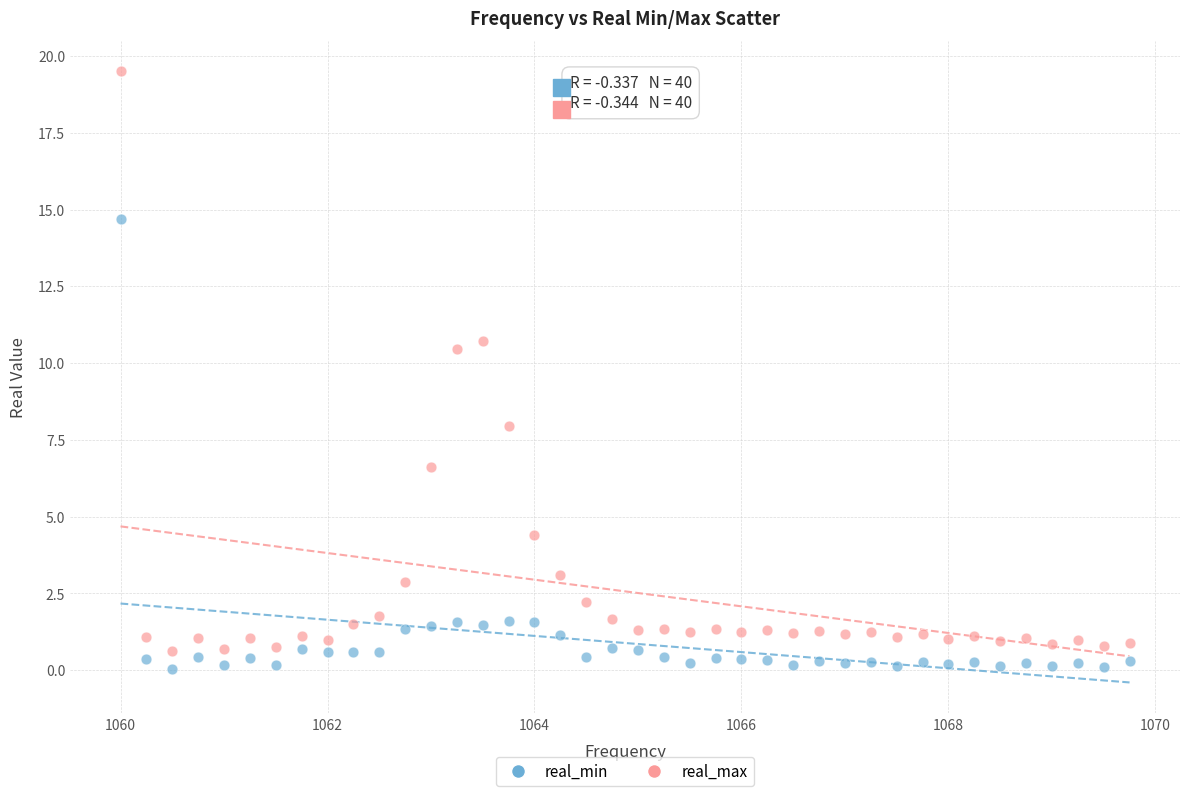

Which series reaches the minimum Y coordinate?

real_min